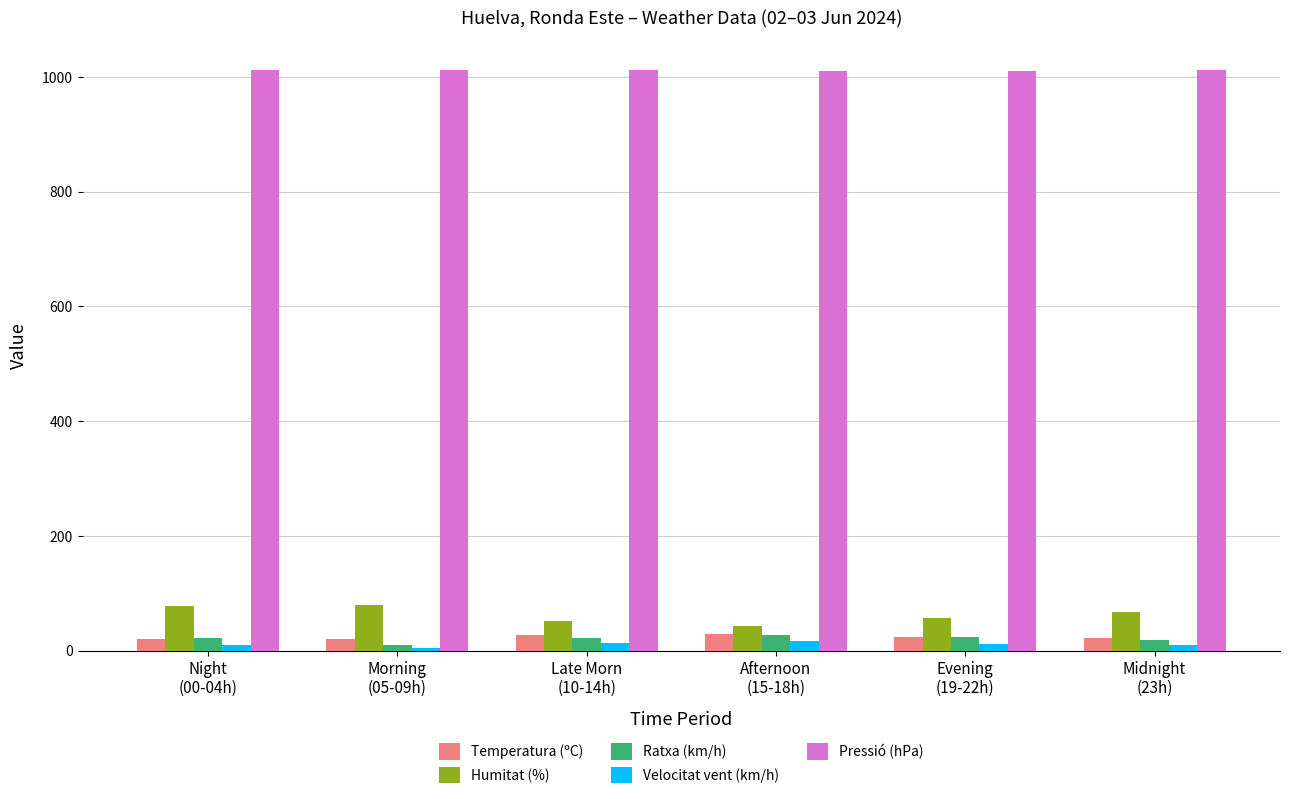

Which series has the largest total across all categories?

Pressió (hPa)